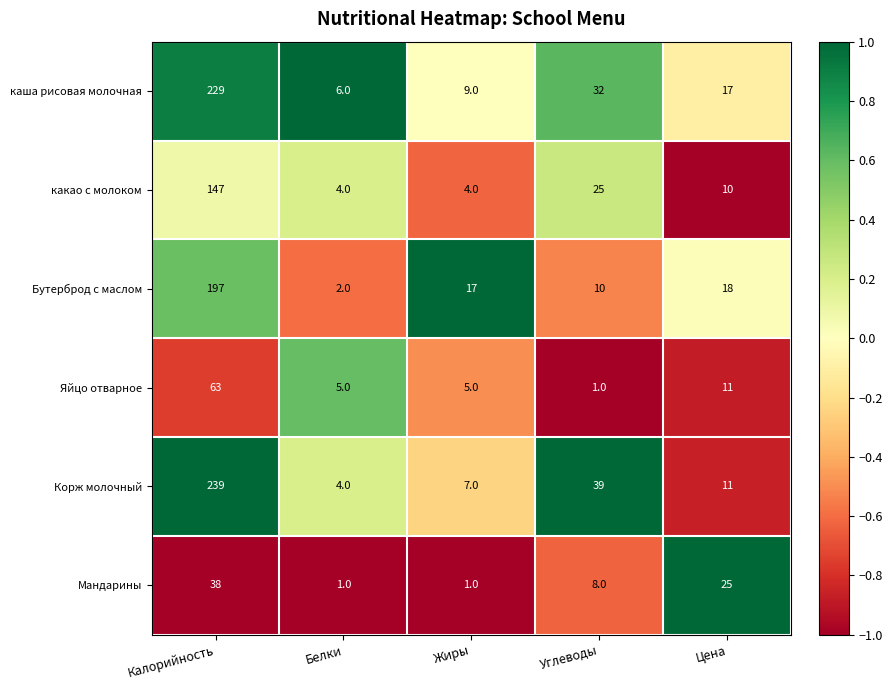

How many data points does each series have?

5